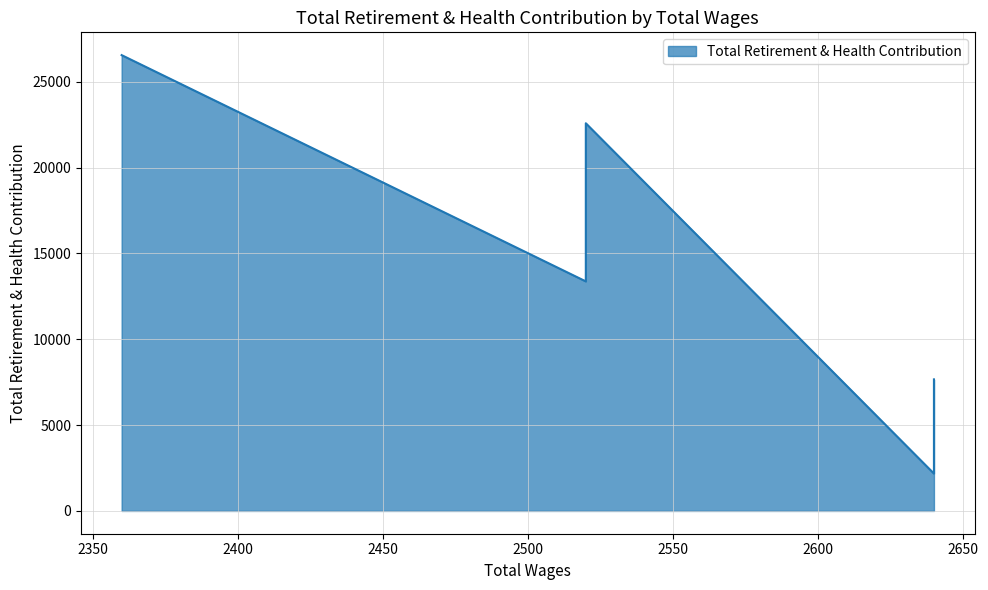

How many lines are shown in the chart?

1